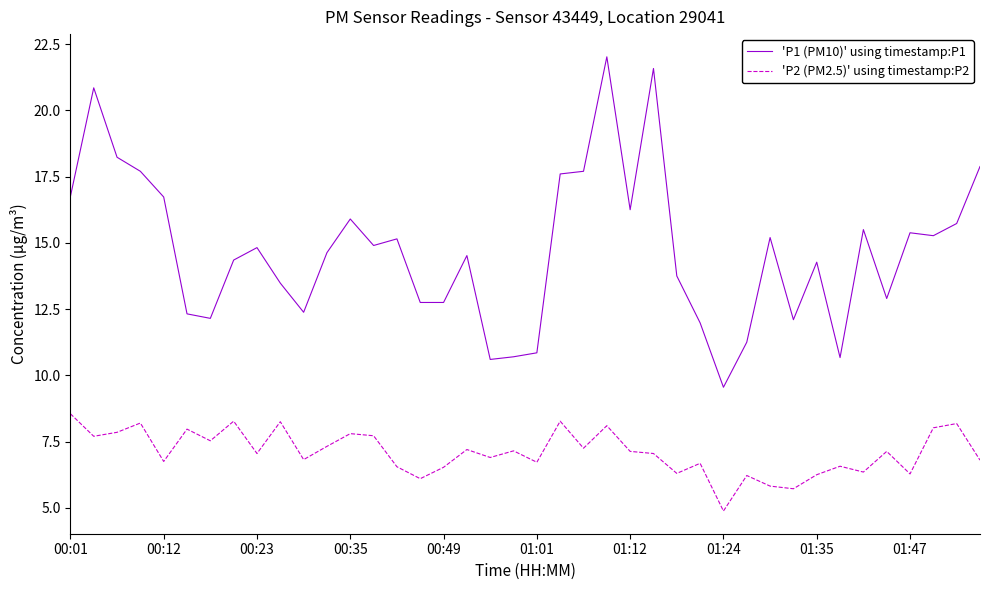

What is the difference between the maximum and minimum values in the 'P2 (PM2.5)' using timestamp:P2 series?

3.7